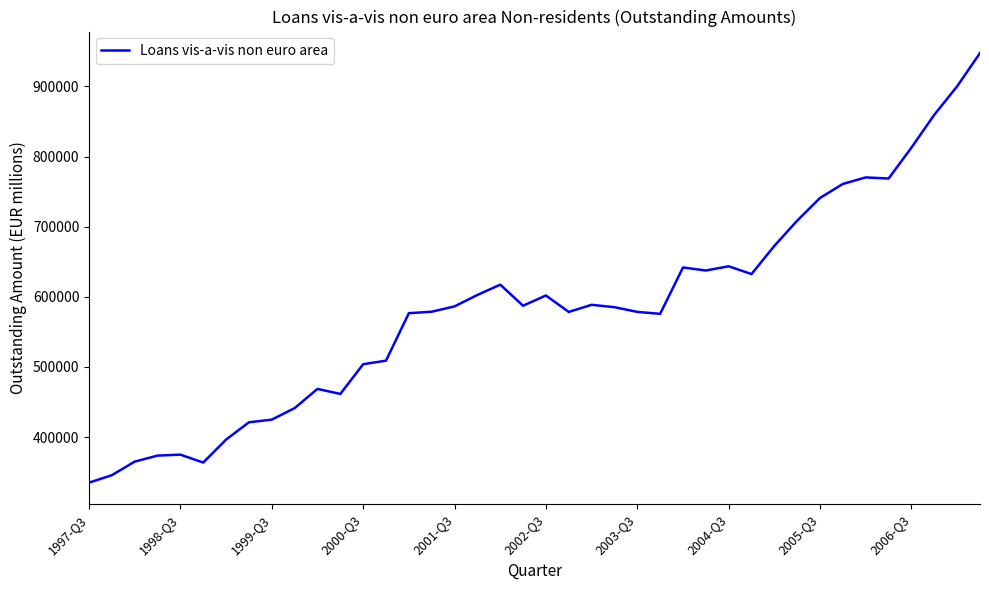

What is the minimum value shown in the chart?

334897.7